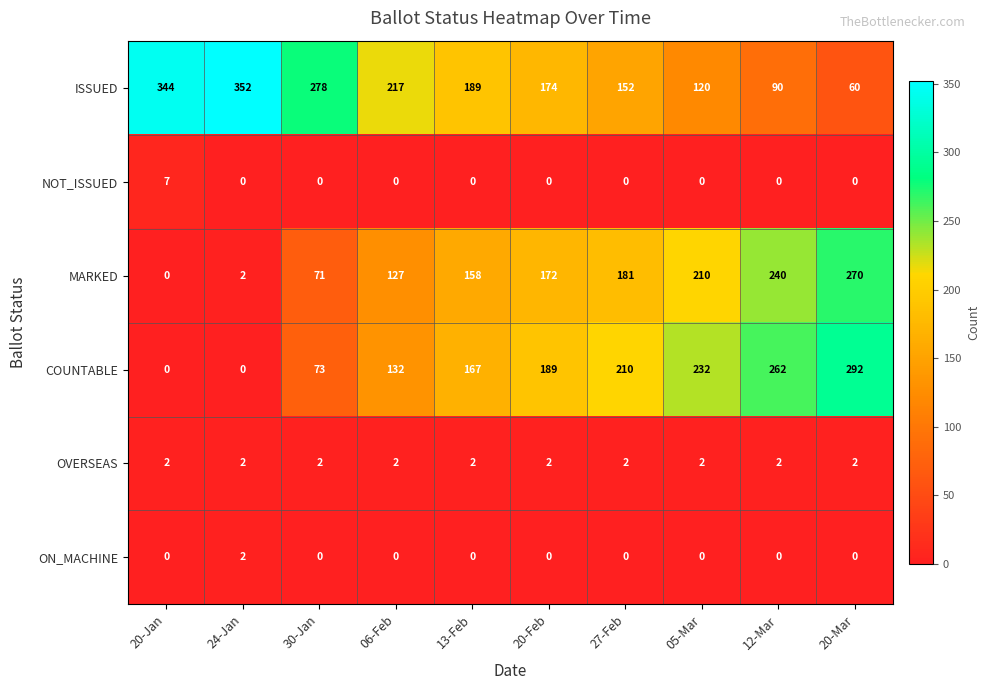

Between 30-Jan and 12-Mar, which series saw the biggest shift?

COUNTABLE